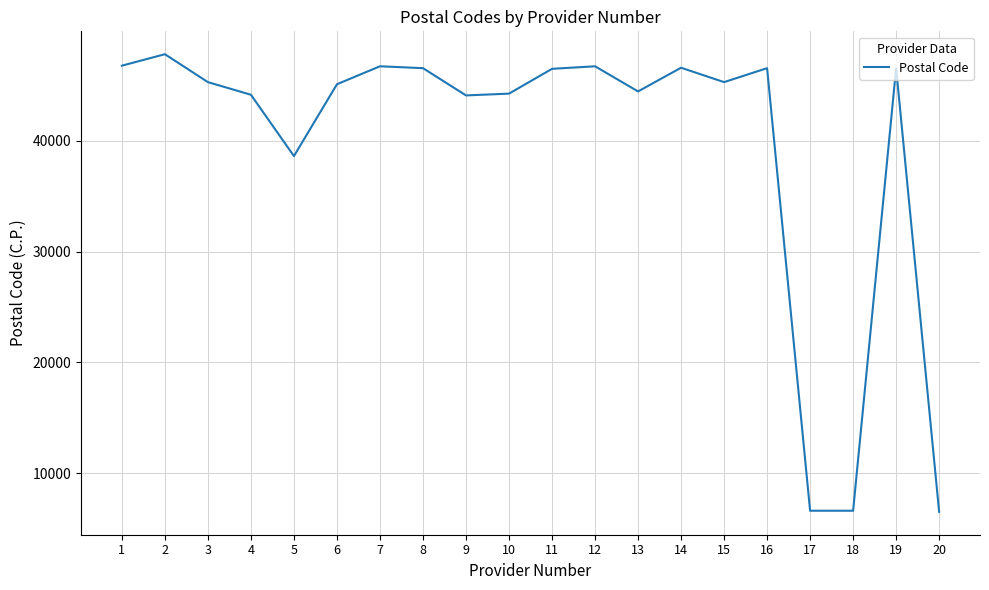

What is the change in value from 9 to 14?

+2500